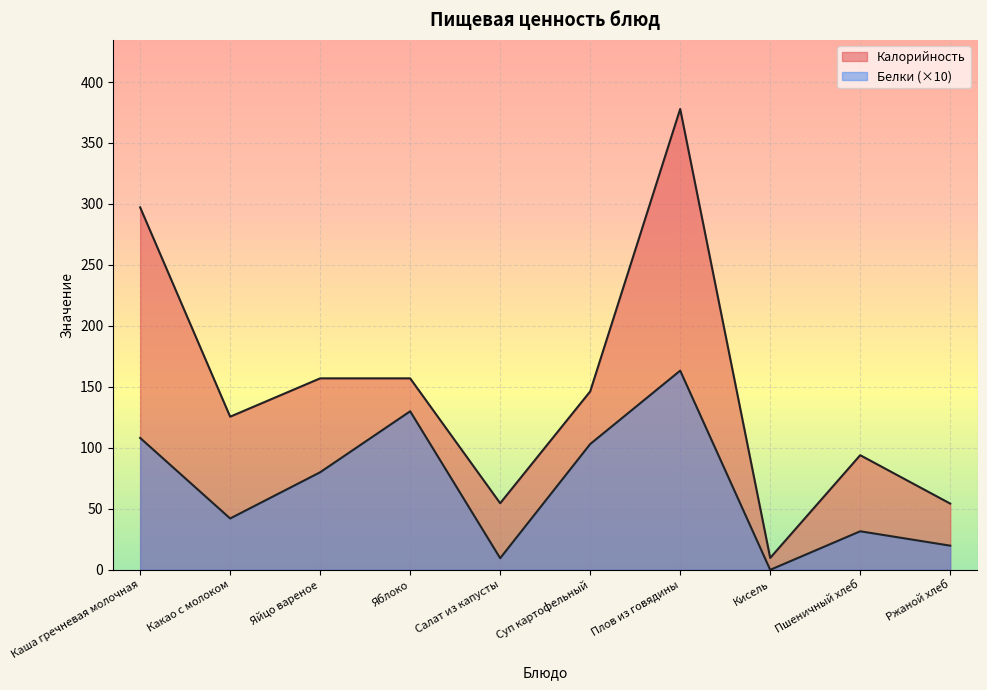

What is the sum of all Калорийность values?

1473.6